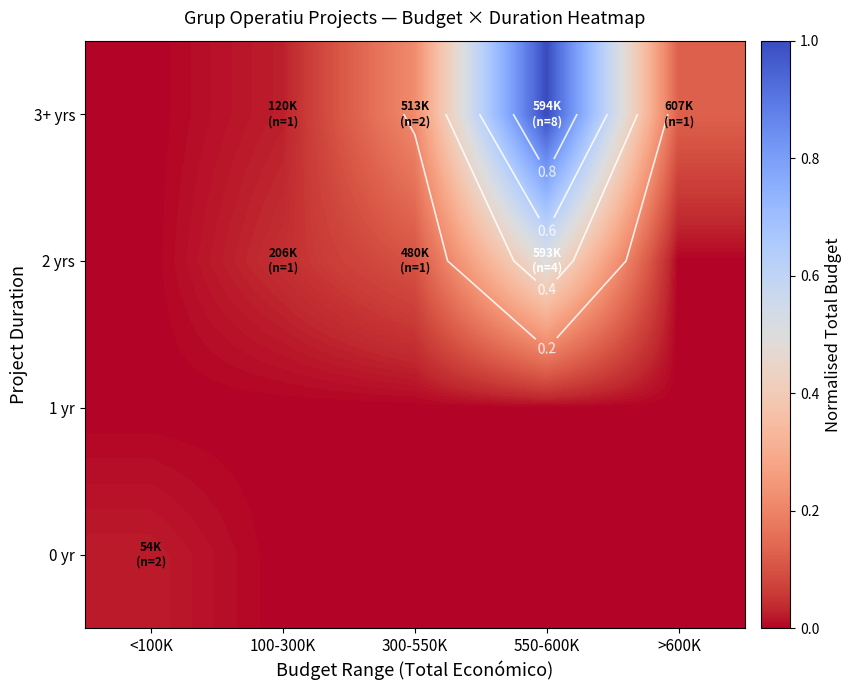

The 3+ yrs series shows 0.0 at <100K. True or false?

True